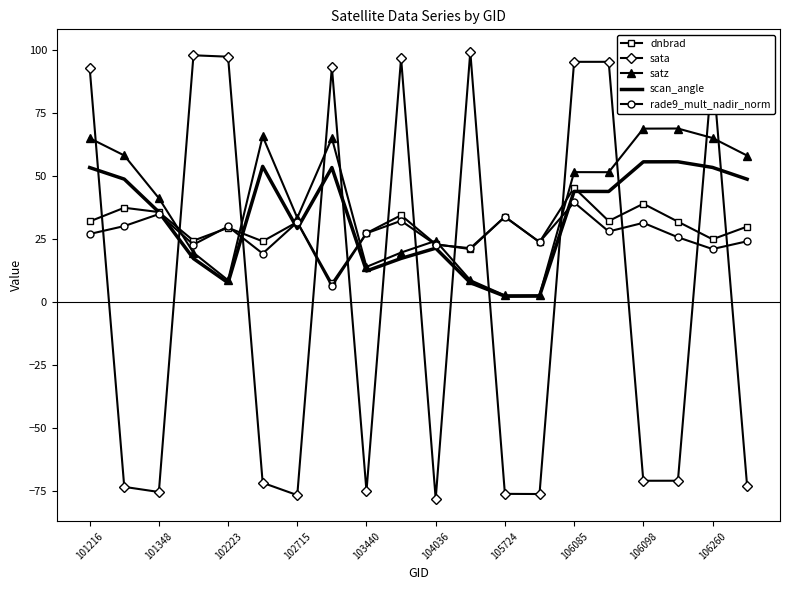

Which series ends up on top after the final intersection of satz and sata?

satz